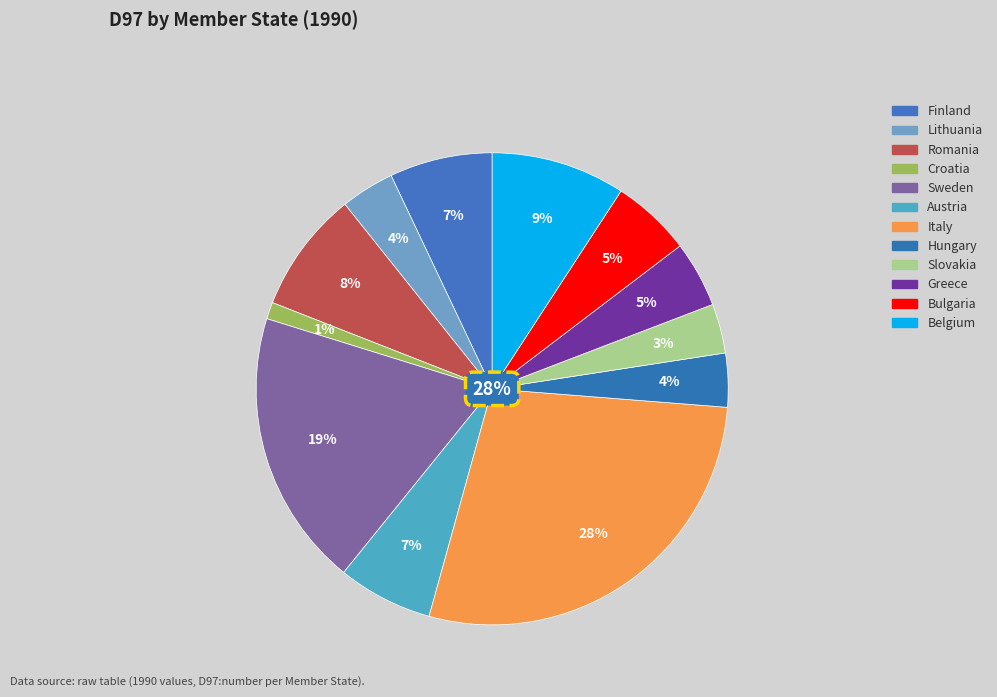

Which category has the biggest portion of the pie?

Italy